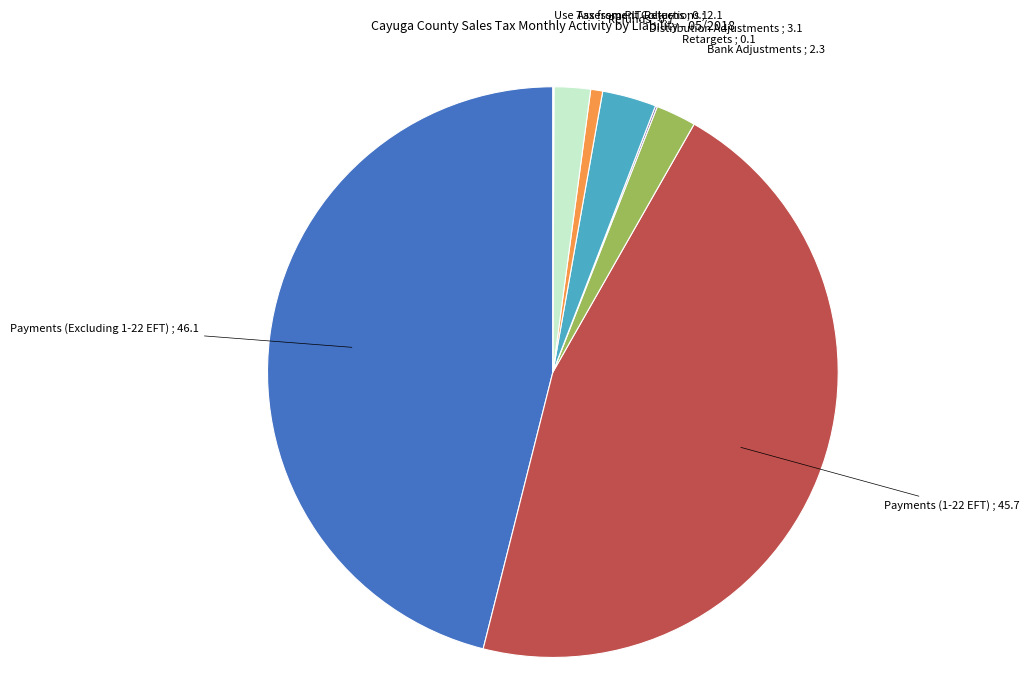

Is there any slice that represents more than half of the pie?

No